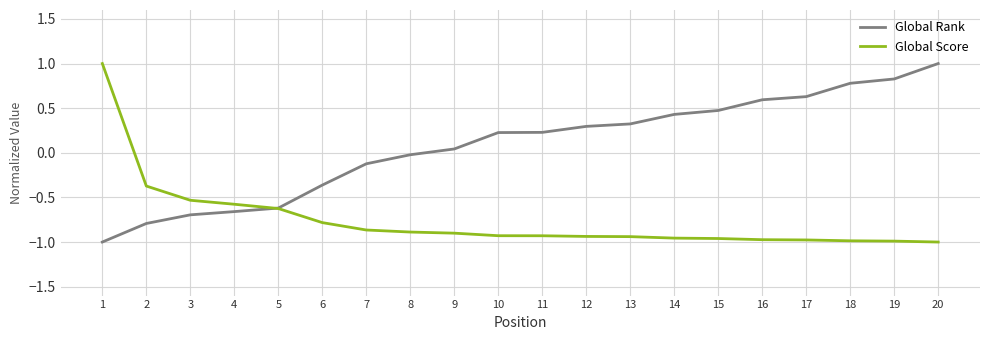

What is the difference between the highest and lowest values at 1?

2.0